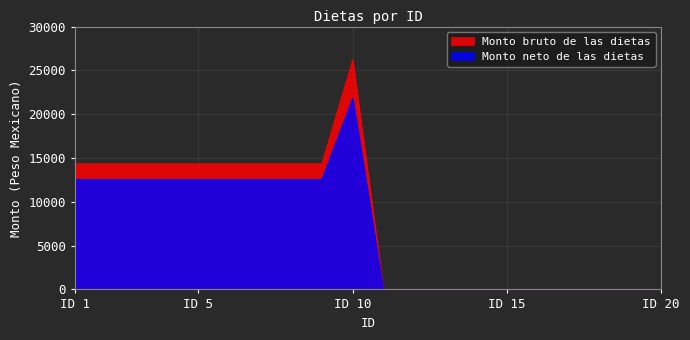

How many data points in Monto bruto de las dietas are less than 14333?

10